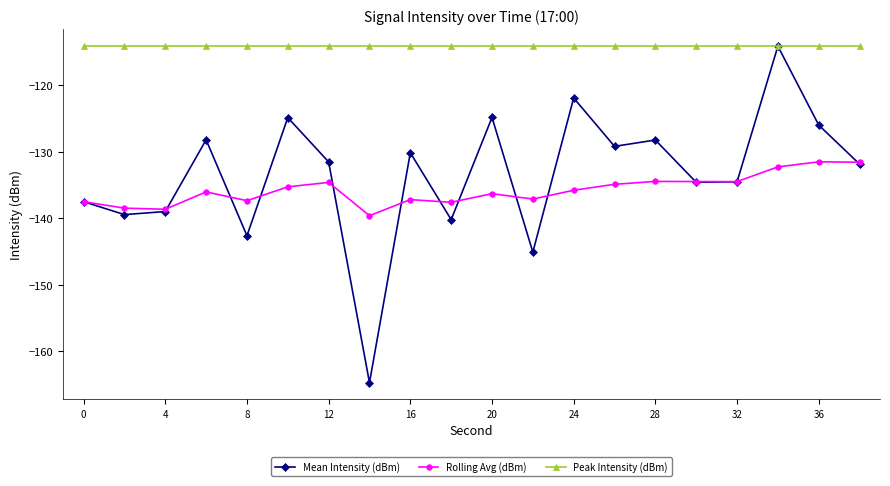

How many data points does each series have?

20